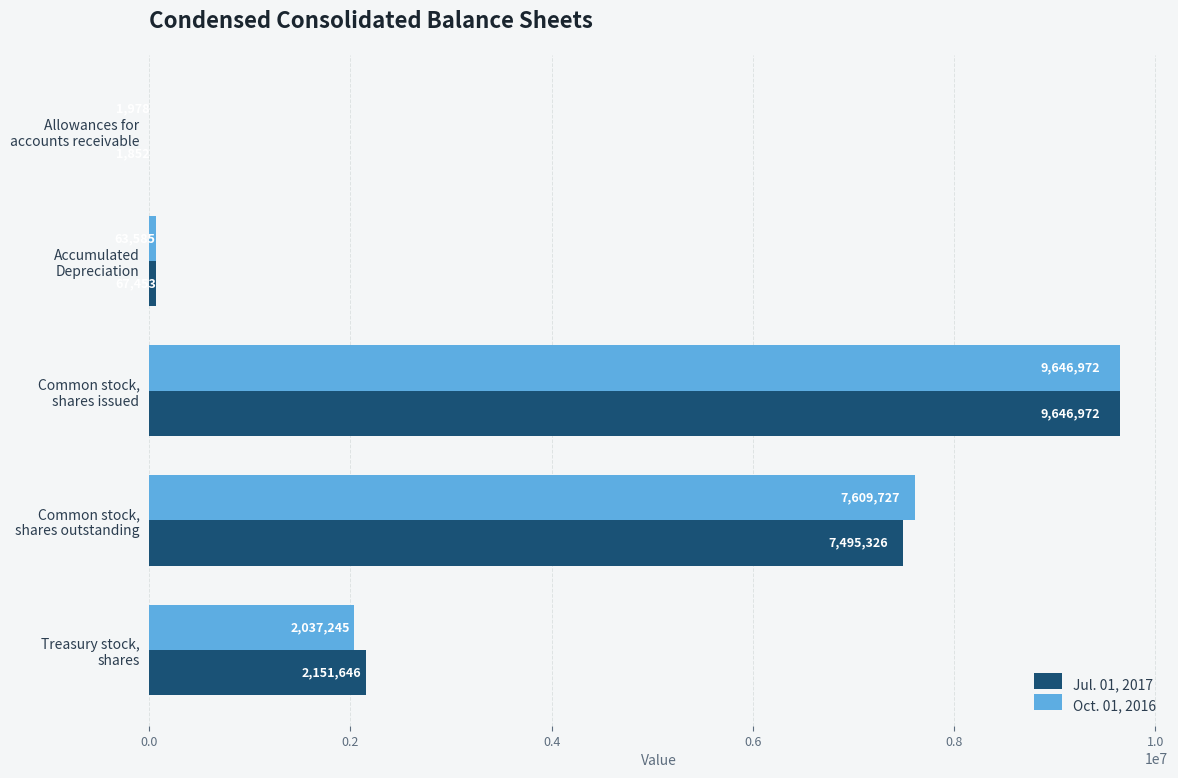

Which series has the largest total across all categories?

Jul. 01, 2017